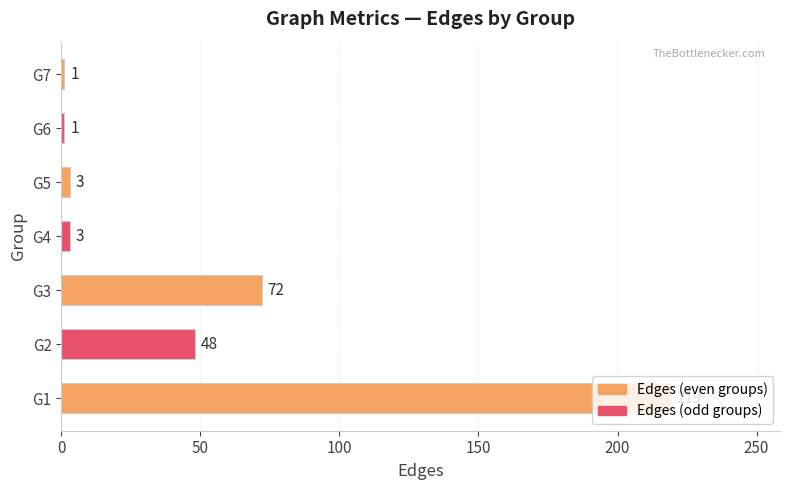

The chart shows a value of 125 at G3. True or false?

False